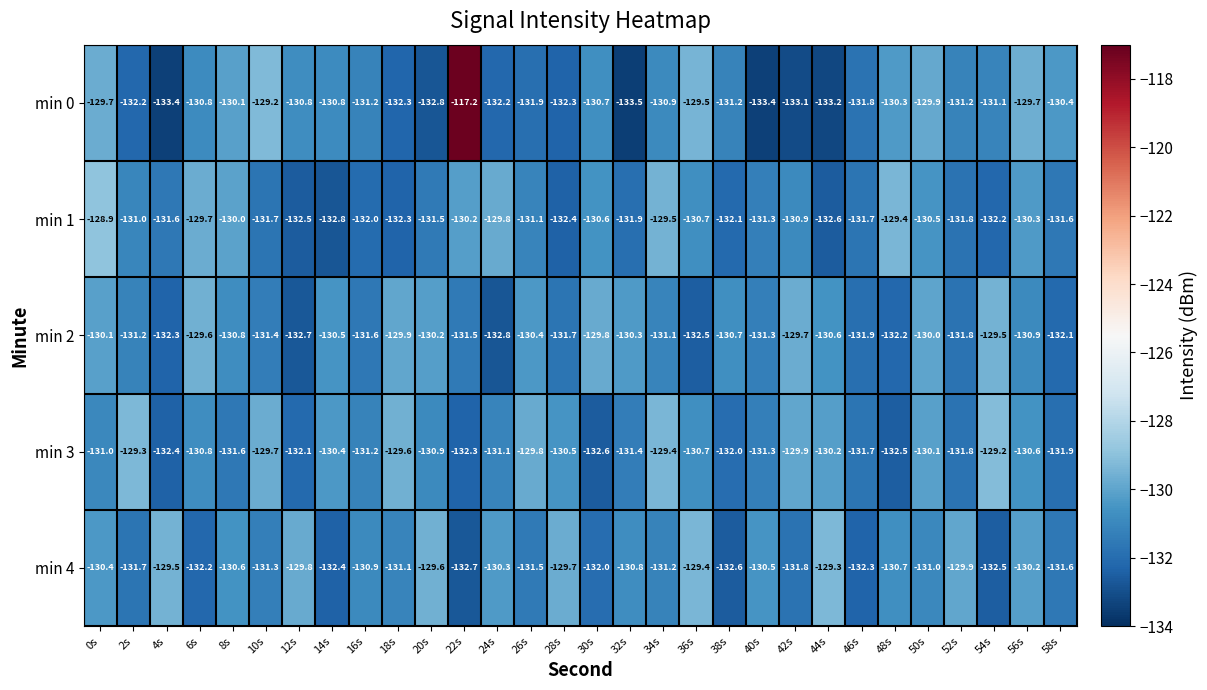

The value of min 4 at 24s is -130.3. True or false?

True